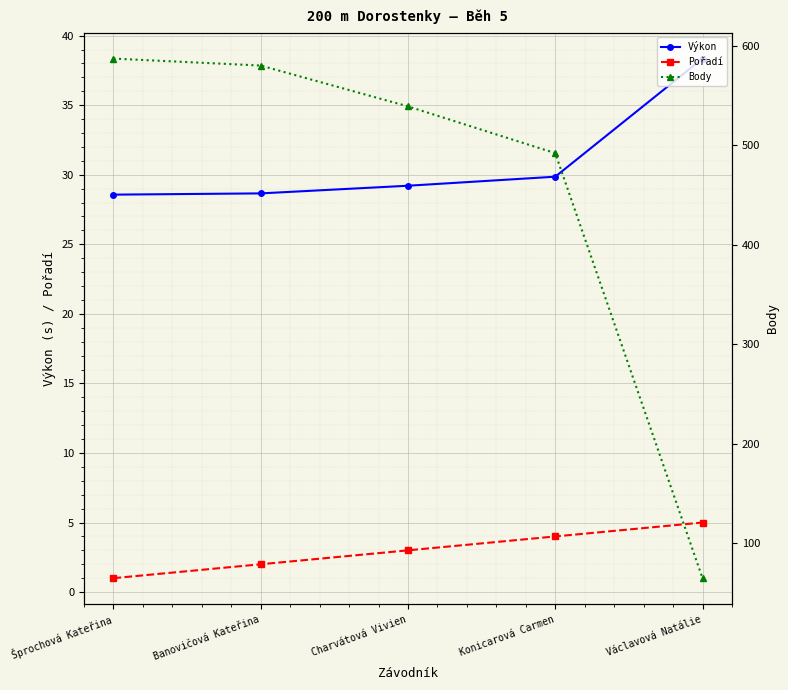

Rank the series by their maximum value, from highest to lowest.

Body, Výkon, Pořadí